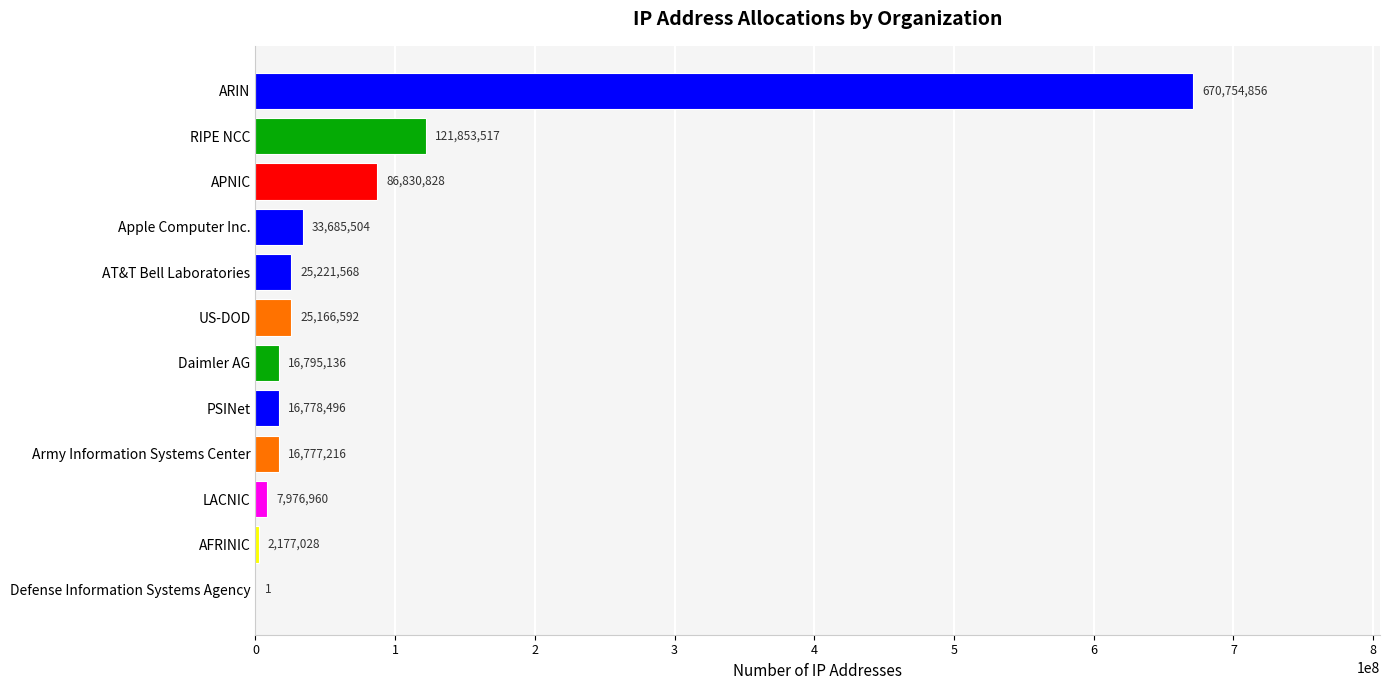

What is the ratio of the value at LACNIC to the value at AT&T Bell Laboratories?

0.3